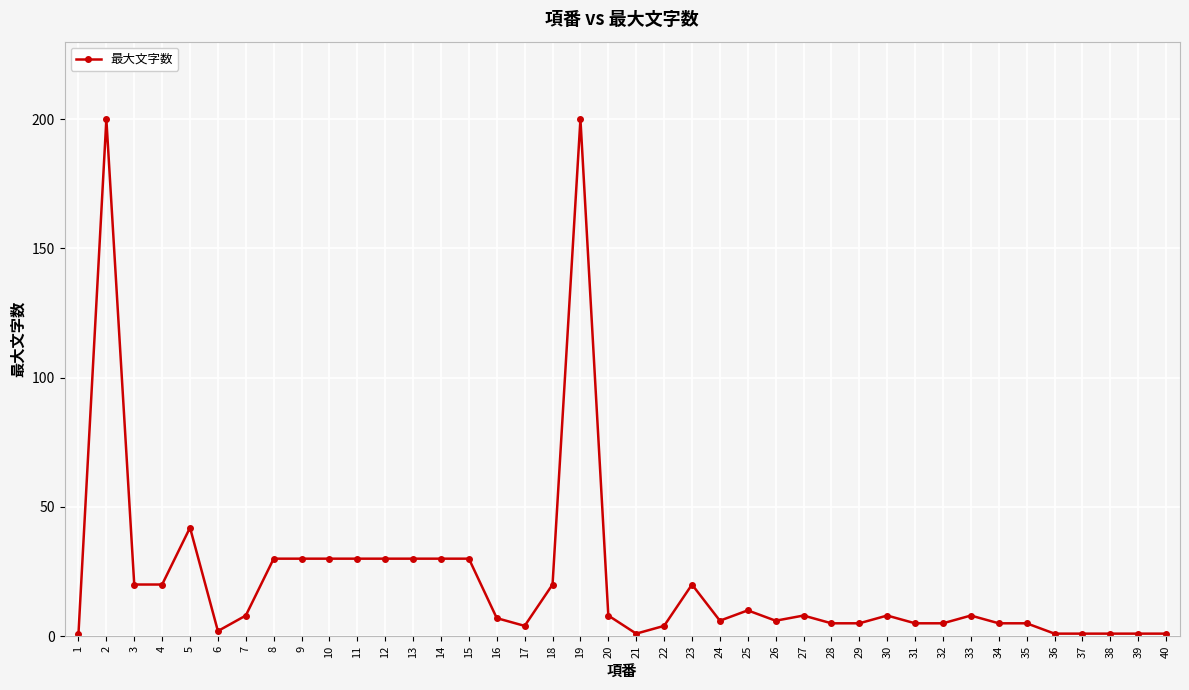

What is the maximum value shown in the chart?

200